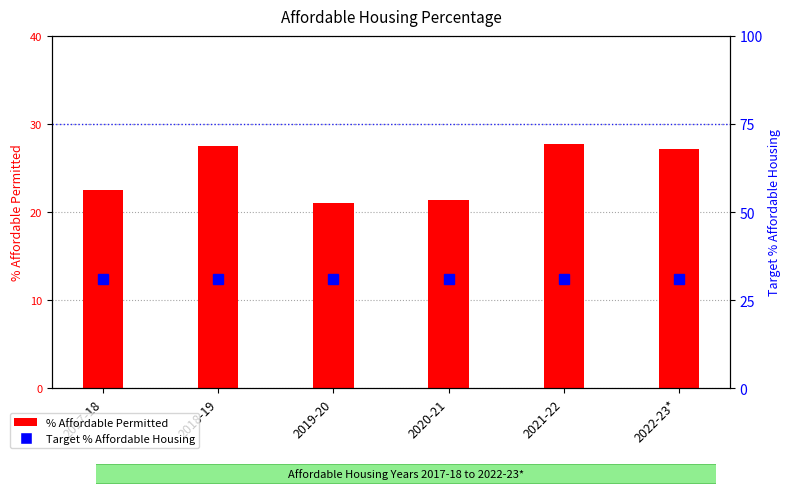

Where is % Affordable Permitted nearest to the value 24?

2017-18